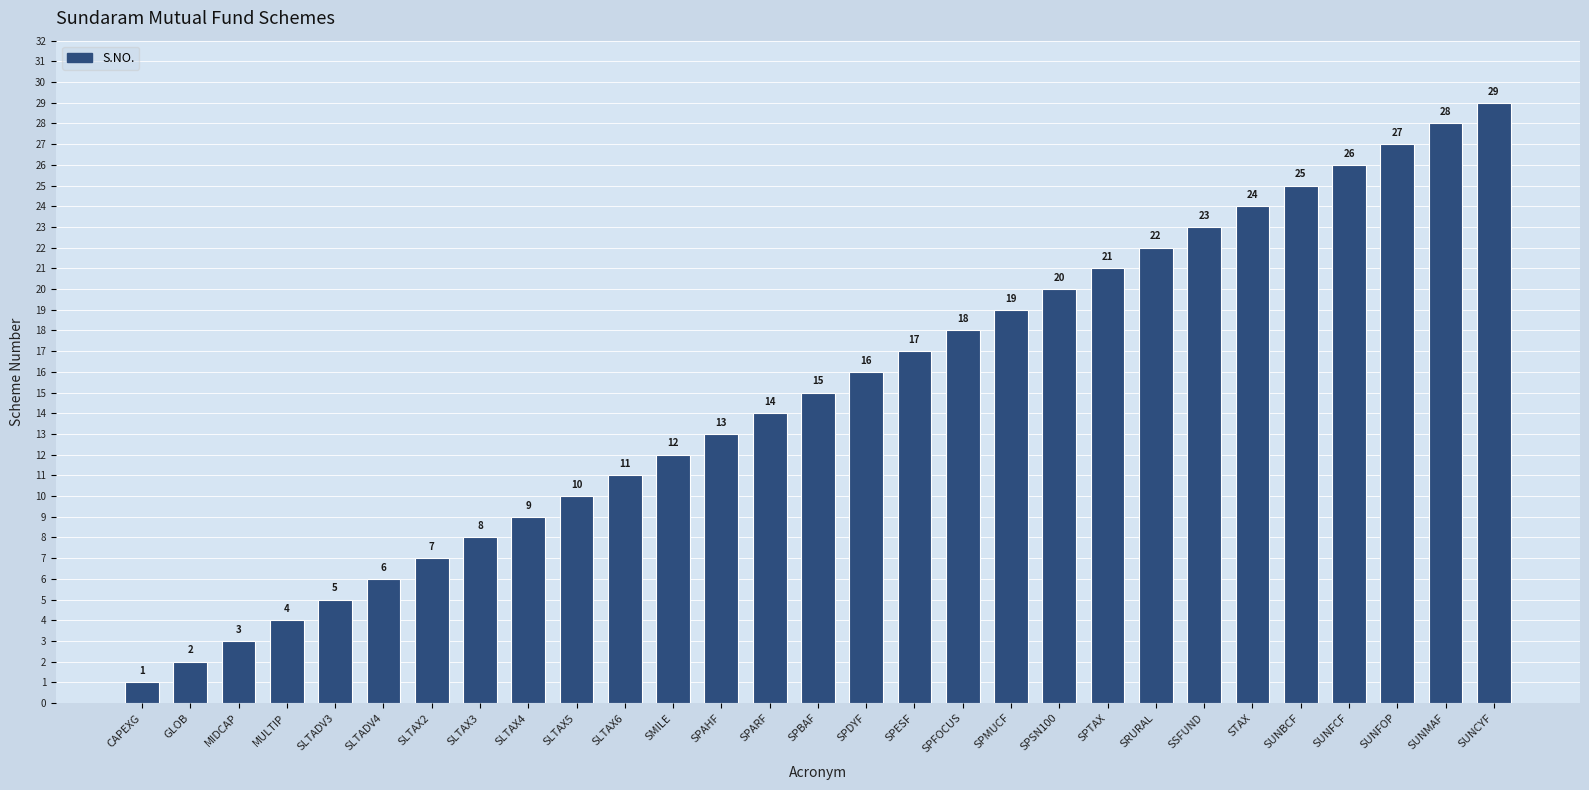

What is the label of the 18th bar from the right?

SMILE